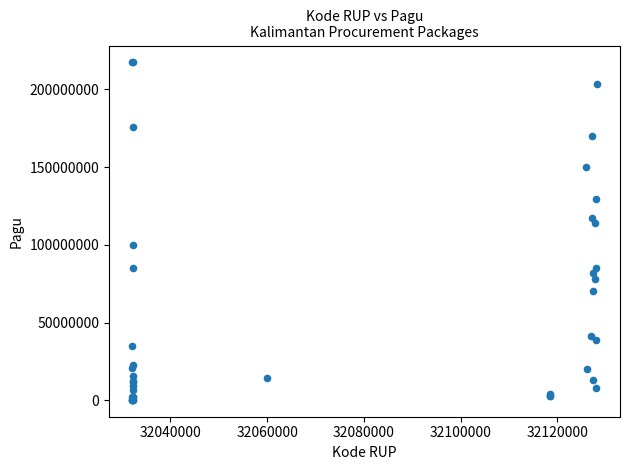

What Y value in the scatter plot is closest to 108830000?

114296000